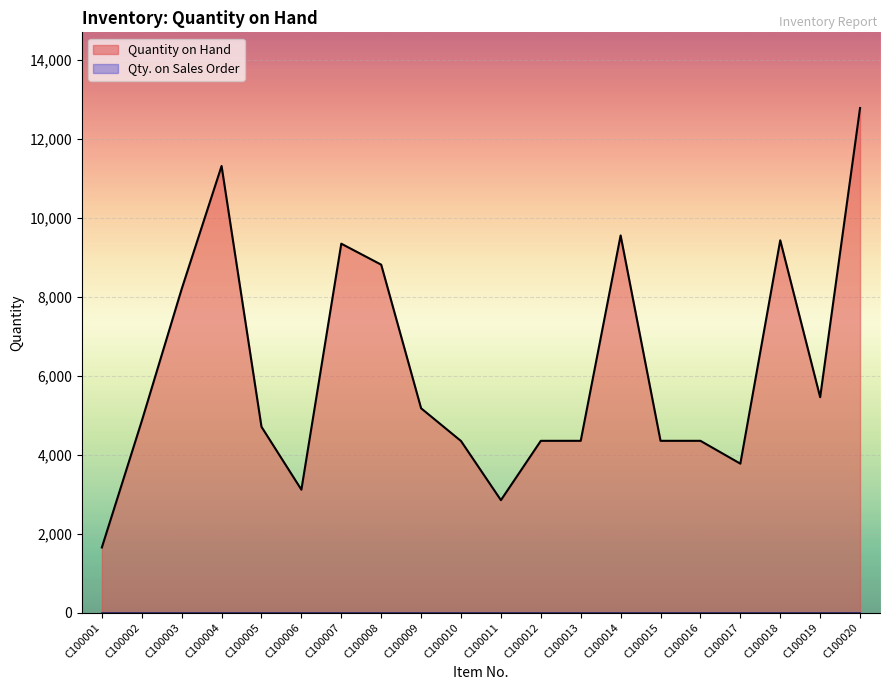

At which category does the chart reach its peak across all series?

C100020